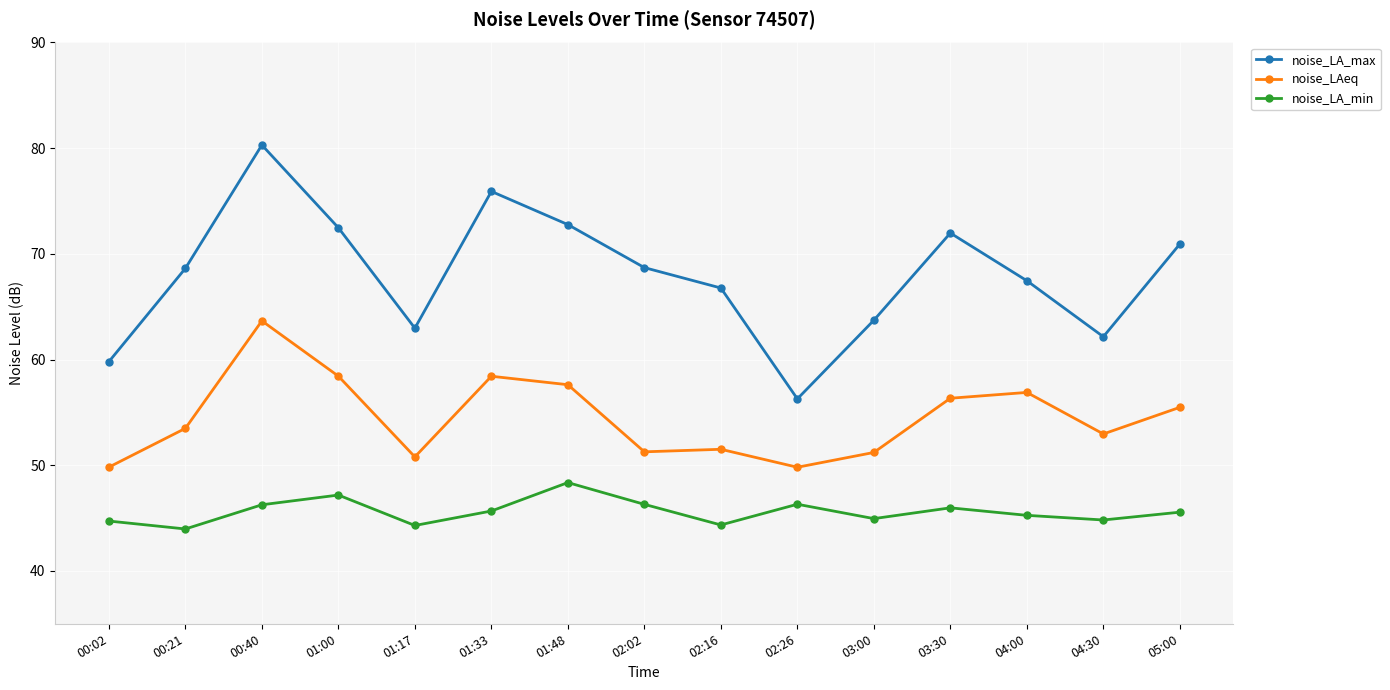

What is the difference between the maximum and minimum values in the noise_LA_min series?

4.4